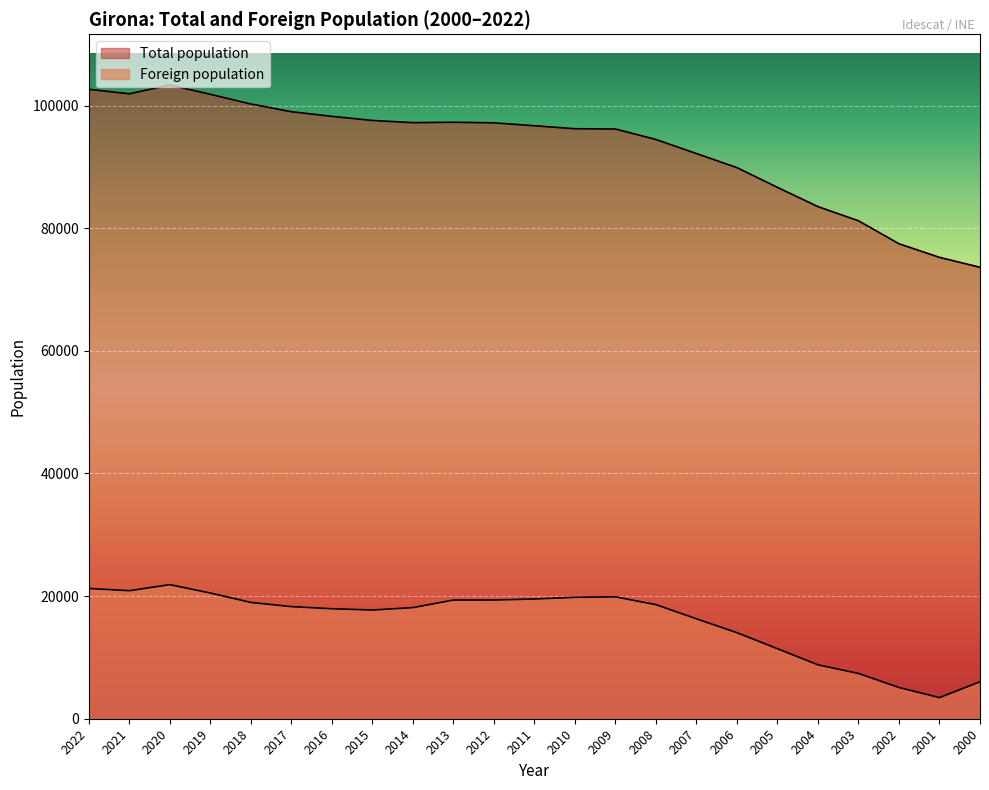

What is the maximum value for Foreign population?

21872